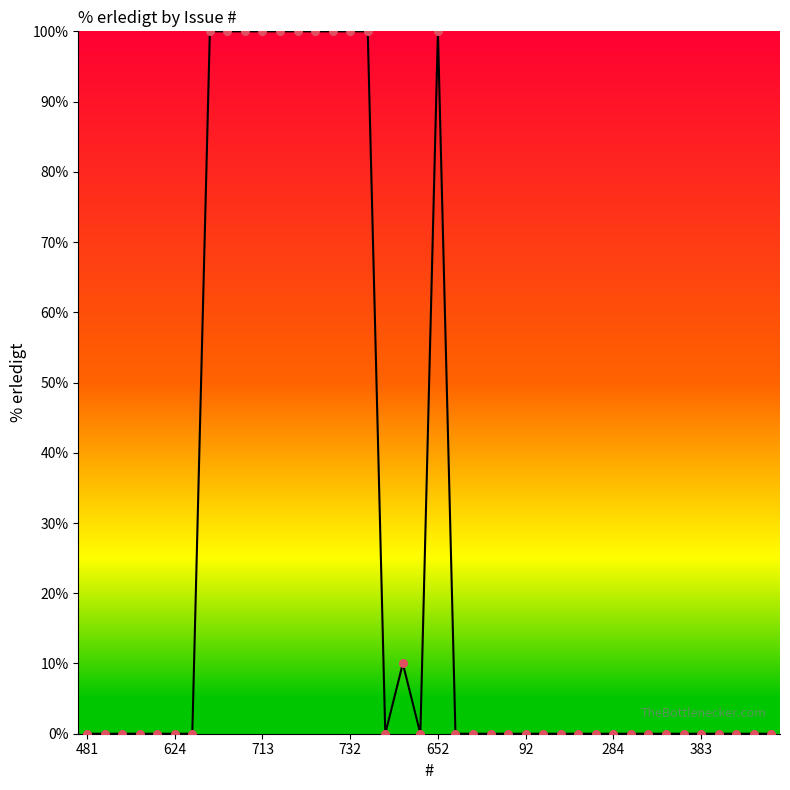

What is the difference between the maximum and minimum values?

100